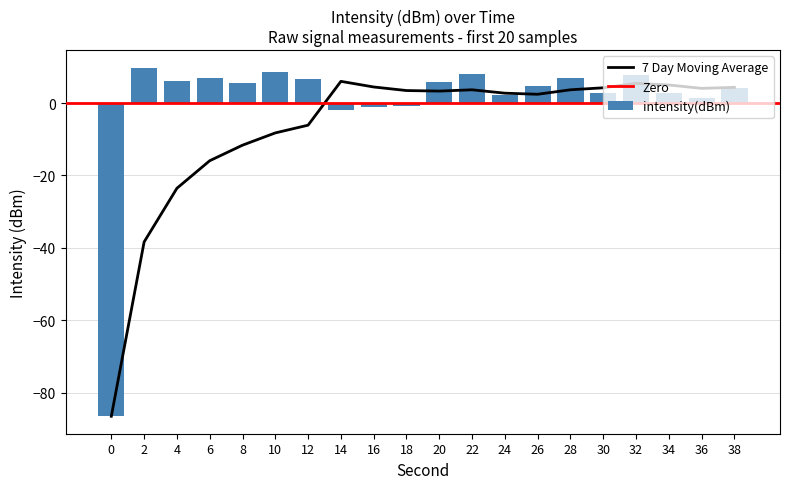

How many values are below zero?

4